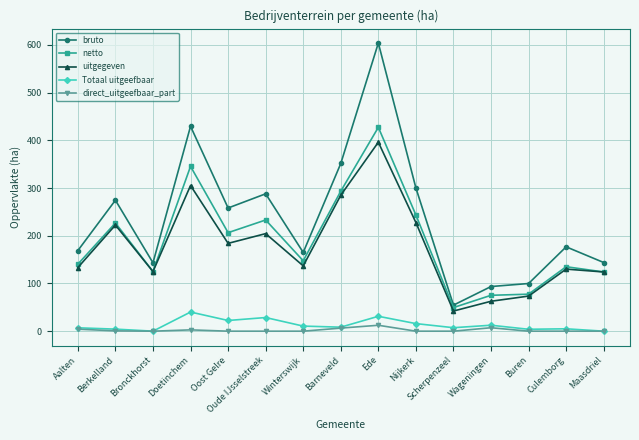

How many lines are shown in the chart?

5